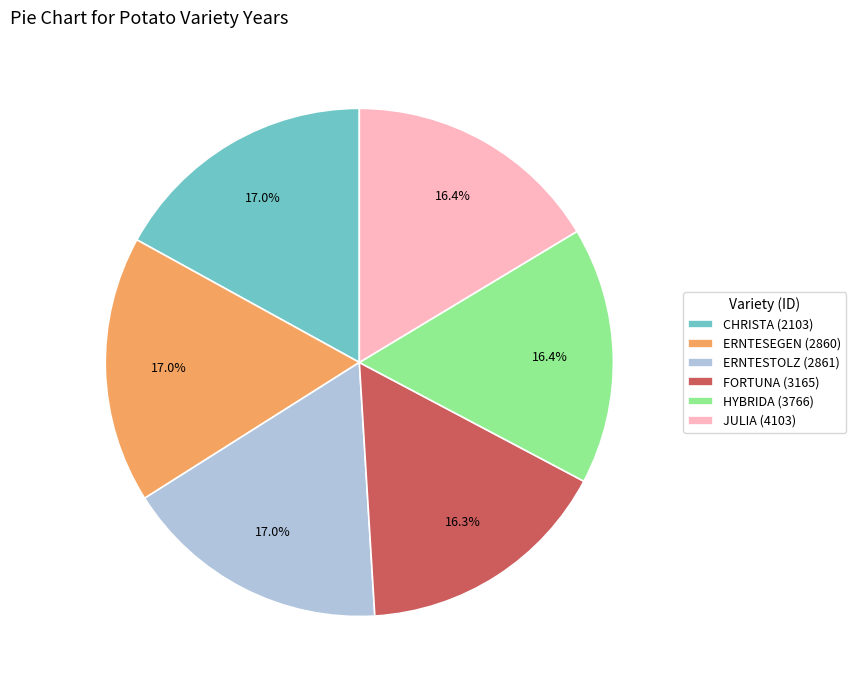

True or false: HYBRIDA (3766) accounts for 16% of the total.

True